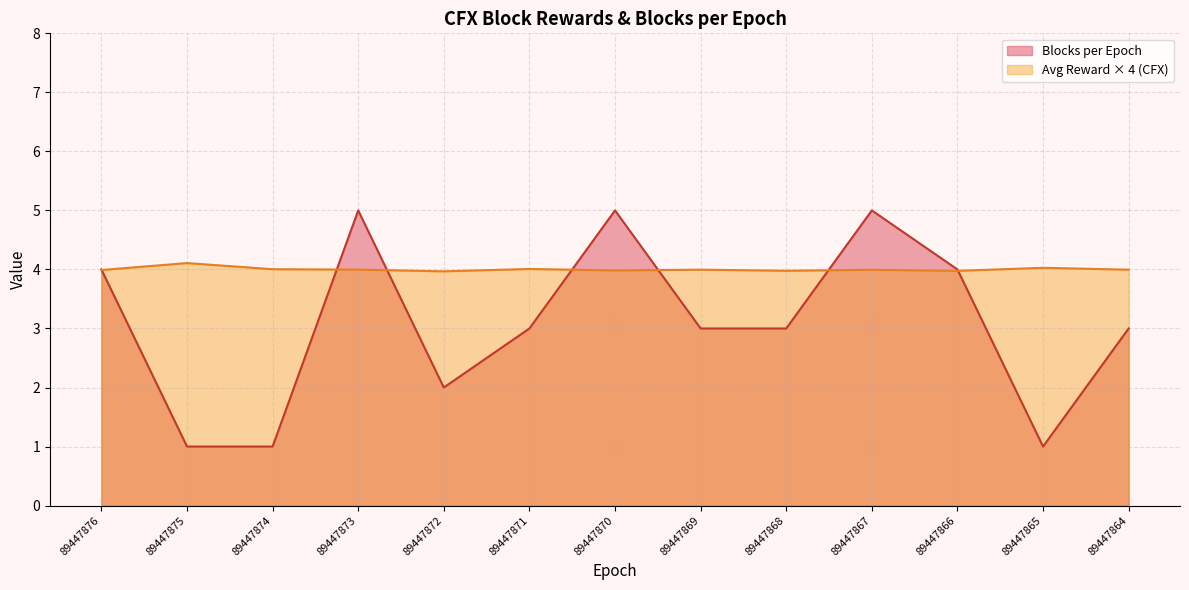

Is the value of Avg Reward × 4 (CFX) at 89447865 greater than the value of Blocks per Epoch at 89447864?

Yes